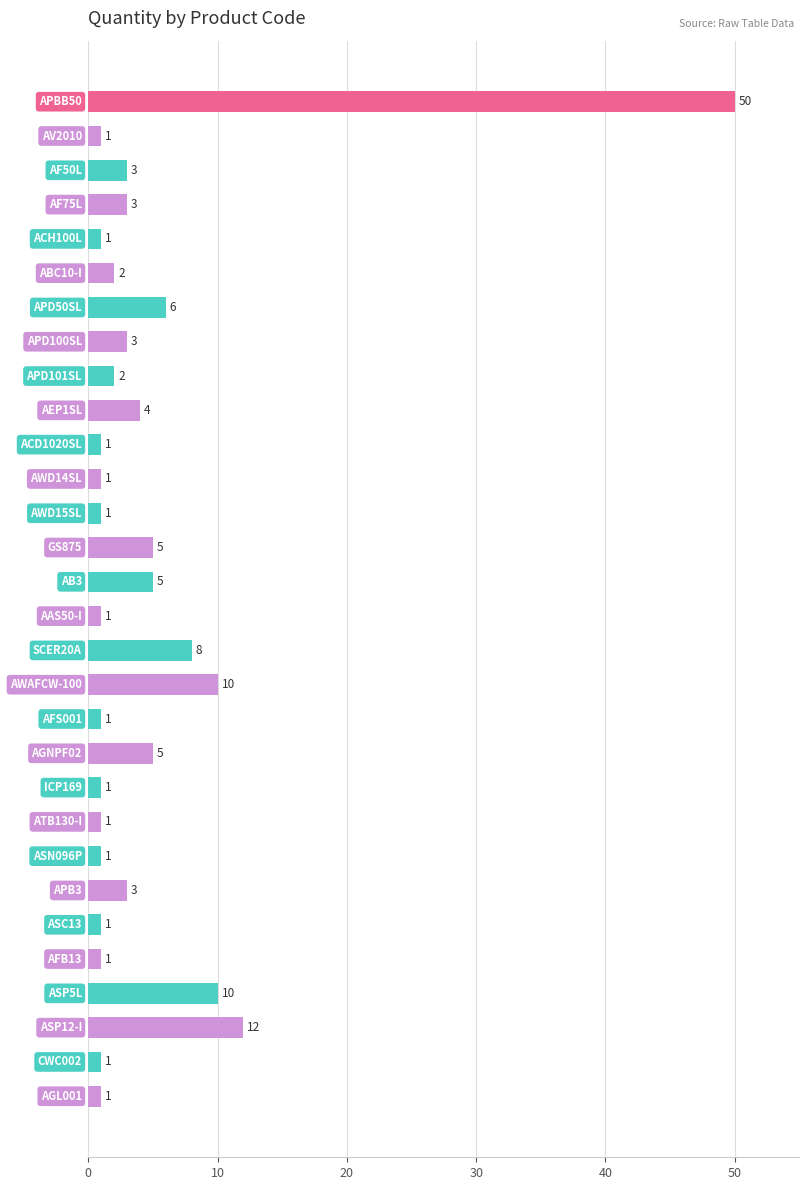

How many data points are less than 2?

14